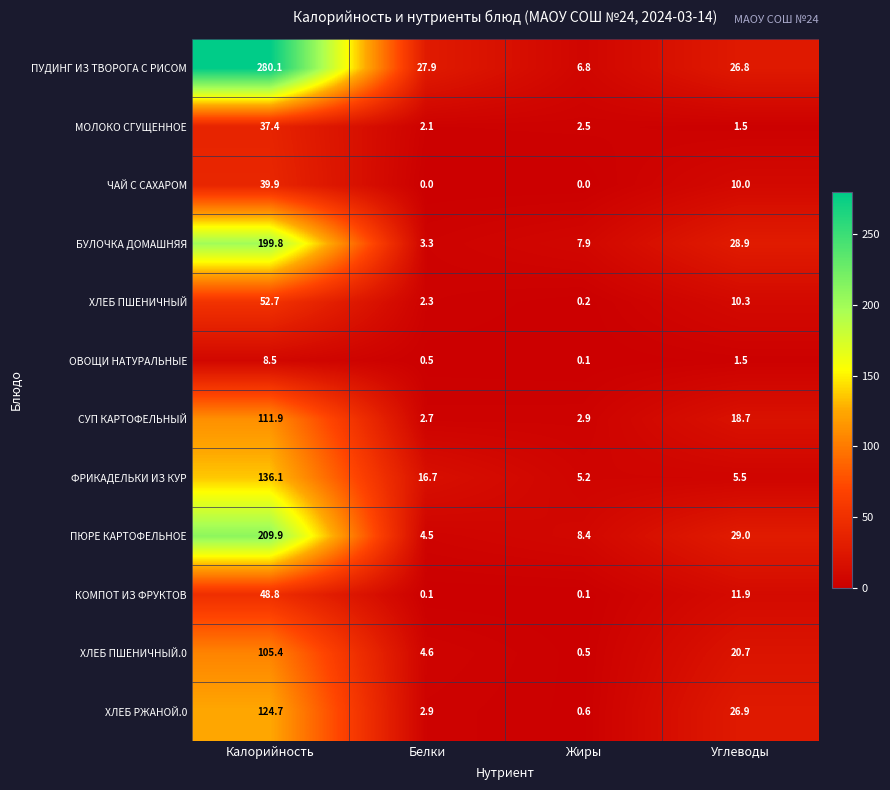

At how many categories does at least one series exceed 97?

1